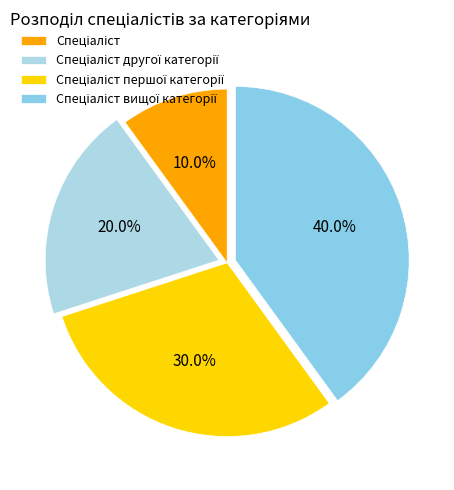

How many segments does this pie chart have?

4